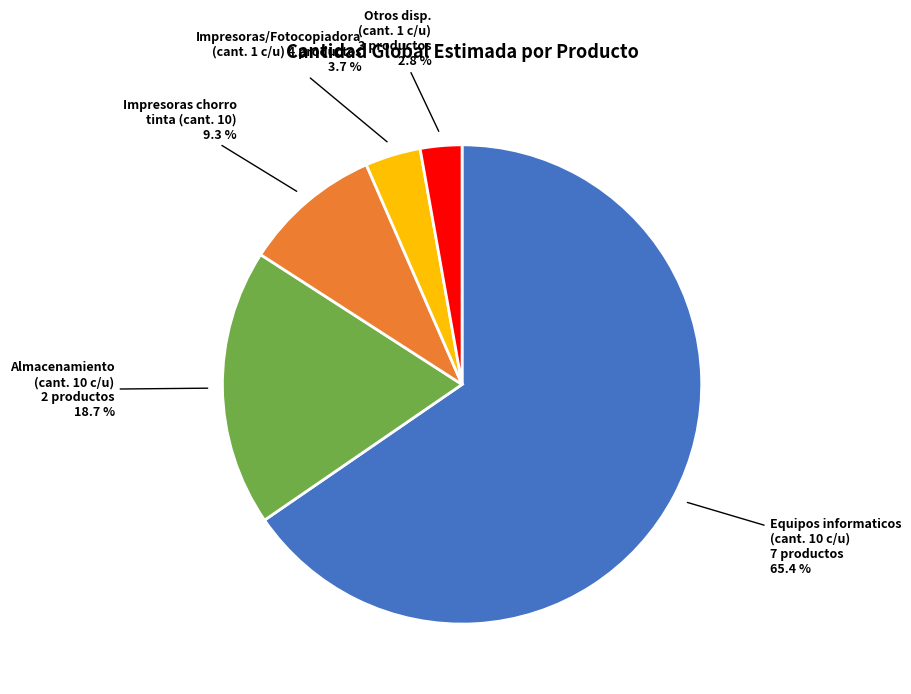

Is there a majority slice in this chart?

Yes